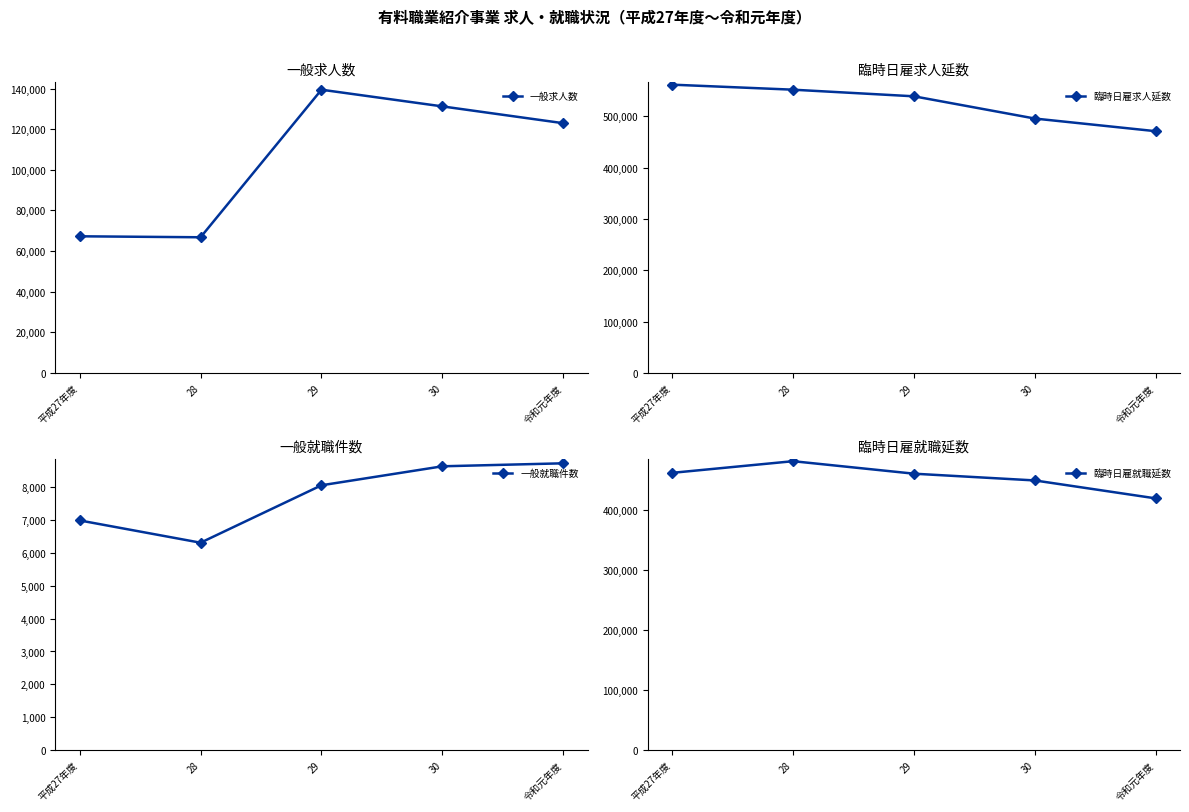

How many lines are shown in the chart?

4